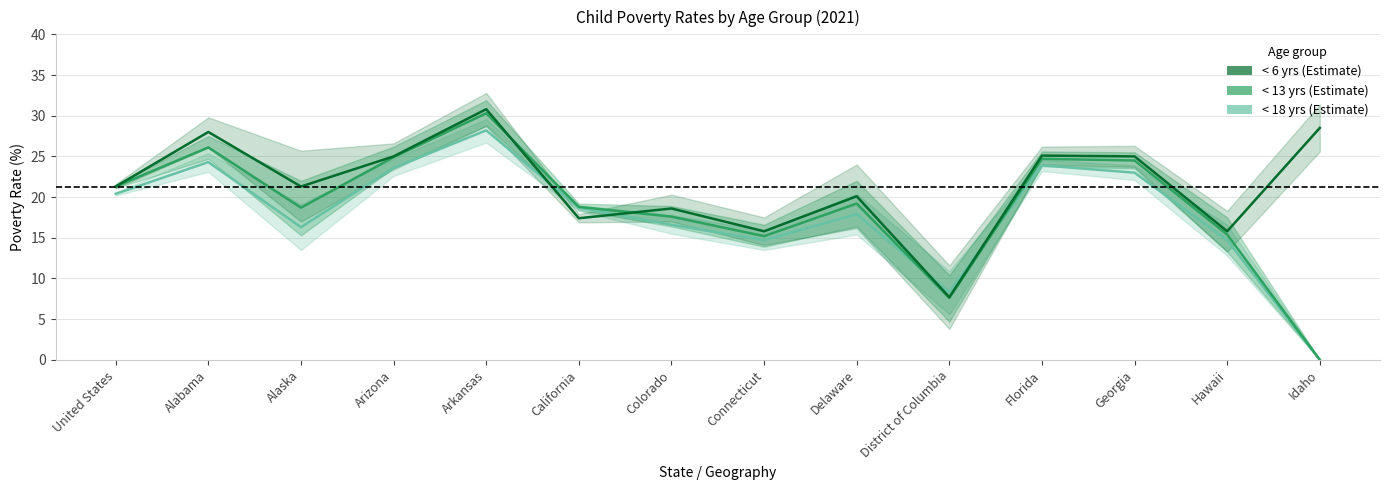

How many lines are shown in the chart?

3